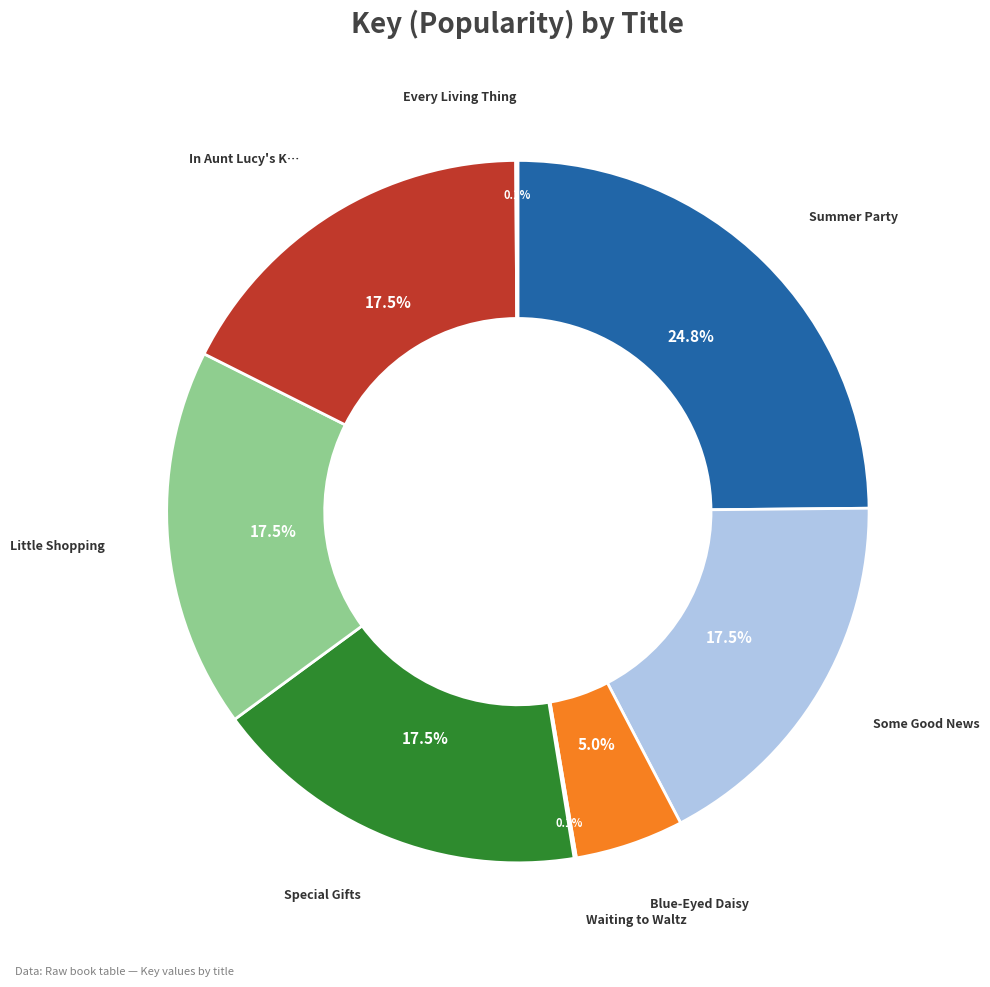

Is there any slice that represents more than half of the pie?

No